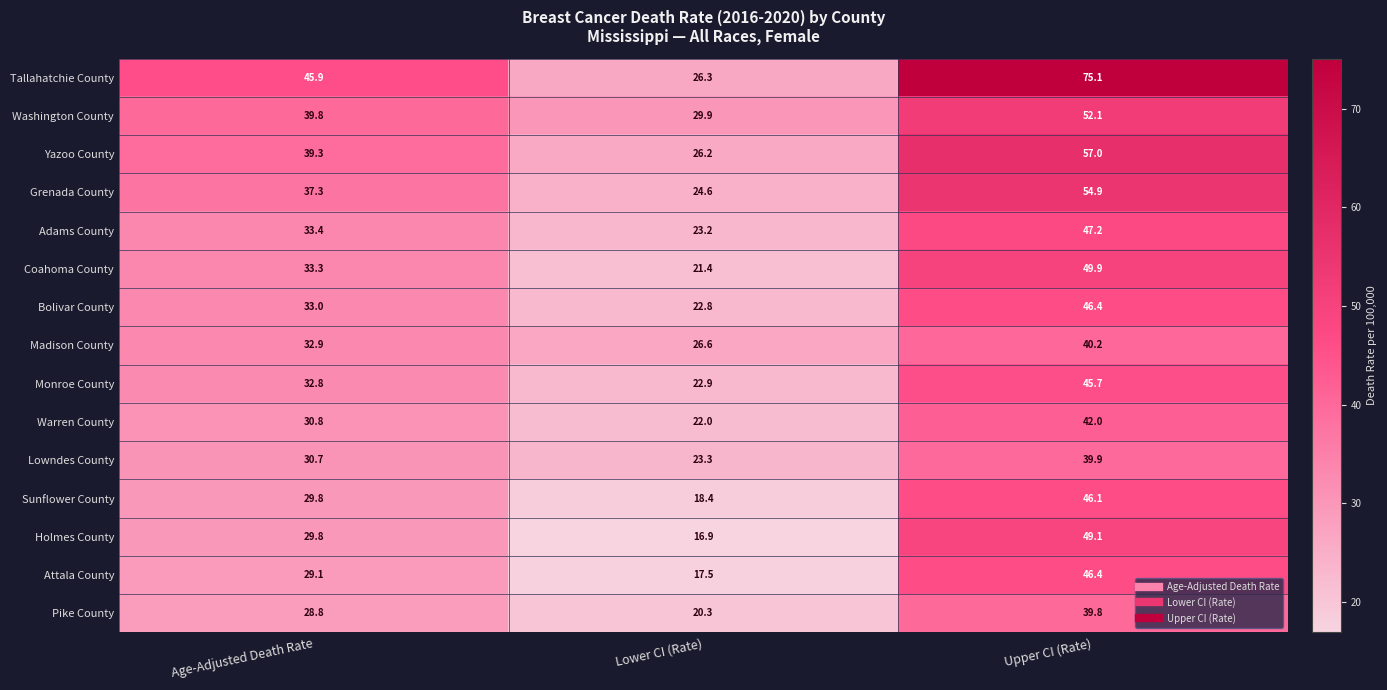

True or false: Bolivar County has a value of 33.0 at Age-Adjusted Death Rate.

True